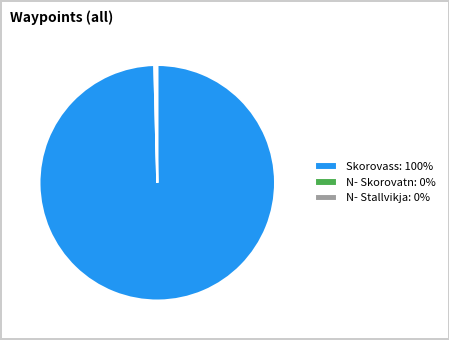

Is there a majority slice in this chart?

Yes